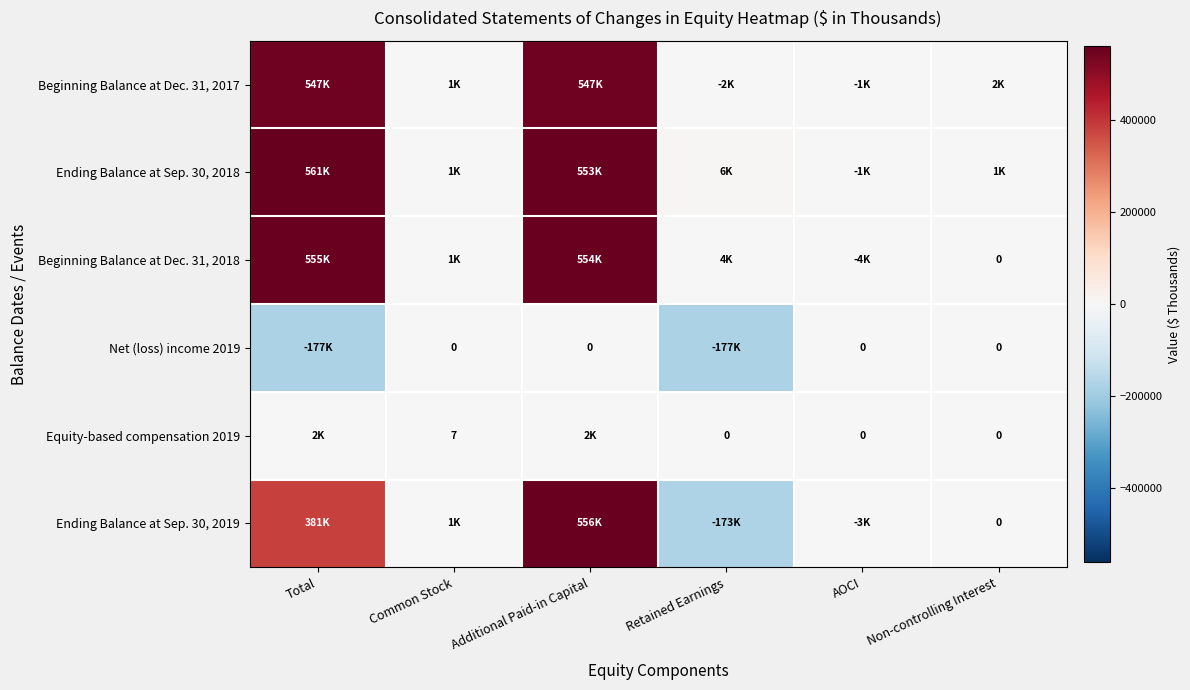

Which category has the lowest value across all series?

Total